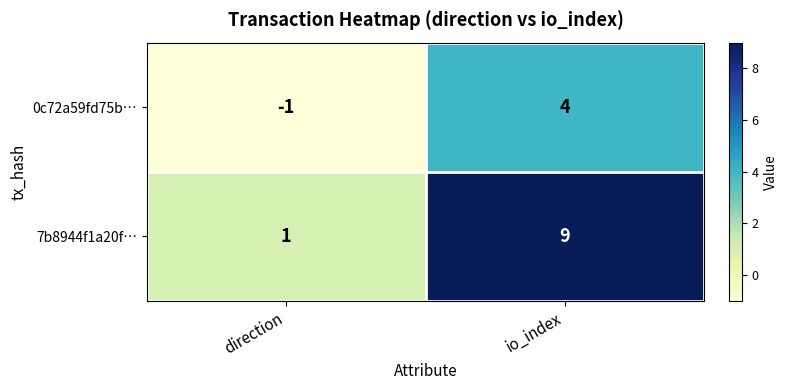

Where is 7b8944f1a20f… nearest to the value 5?

direction